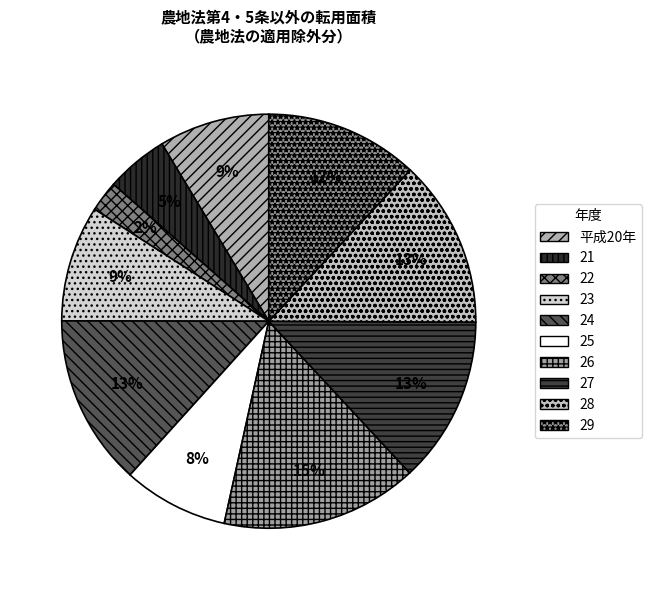

Which slice is the largest?

26